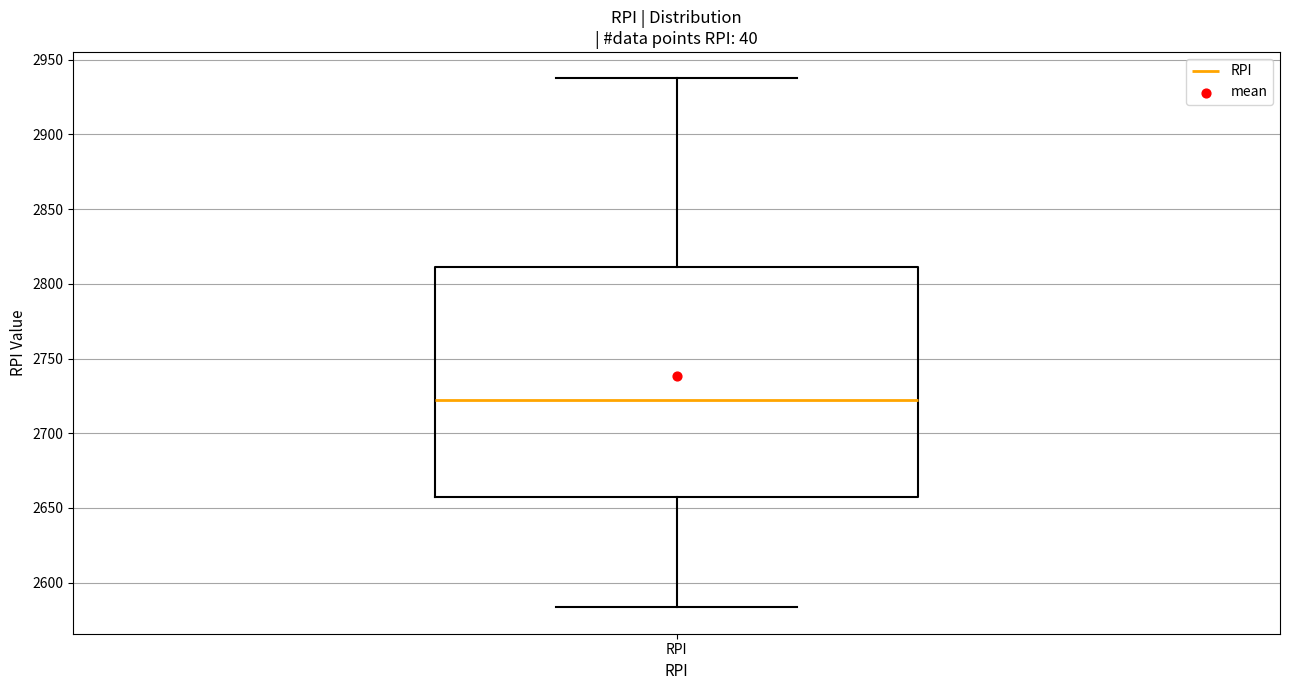

Read this box plot against the y-axis: the position of the median line, the range covered by the box, and the ends of both whiskers. The values are not printed on the chart, so give them approximately, as read against the axis.

median 2720, box 2660 to 2810, whiskers 2585 to 2940